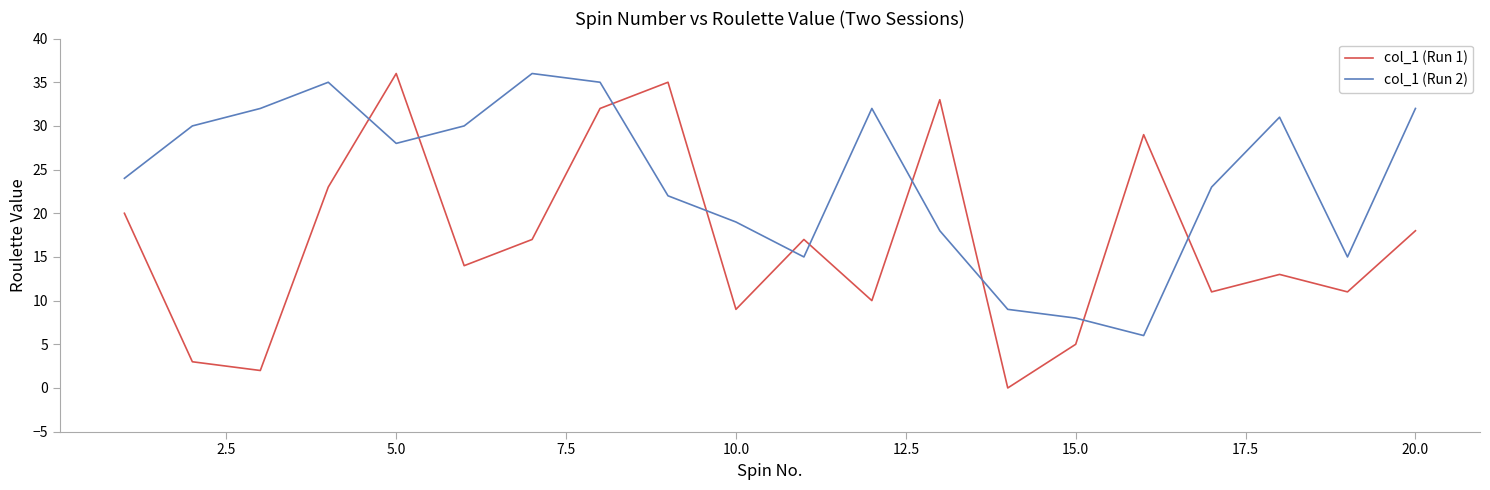

Which series has the largest total across all categories?

col_1 (Run 2)